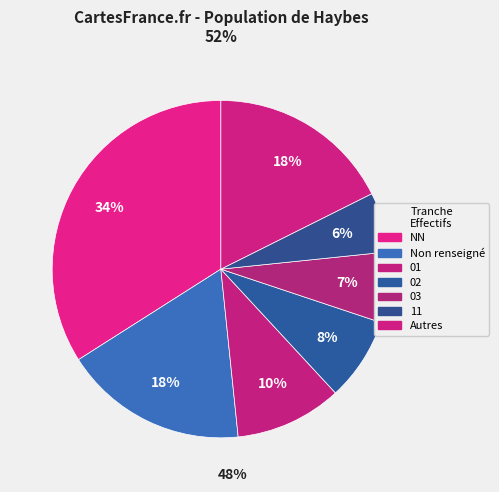

Count the number of slices in the pie.

7